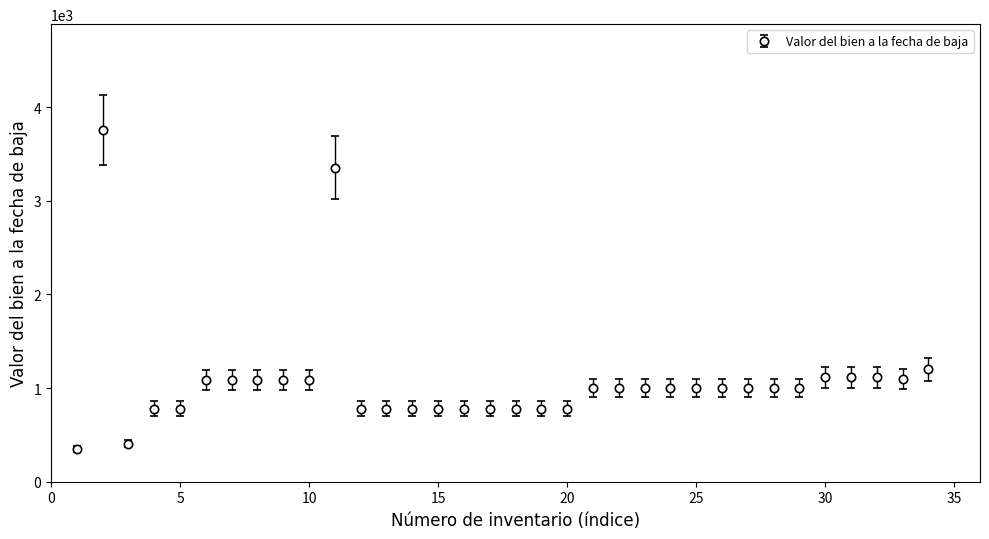

What is the maximum value shown in the chart?

3757.3